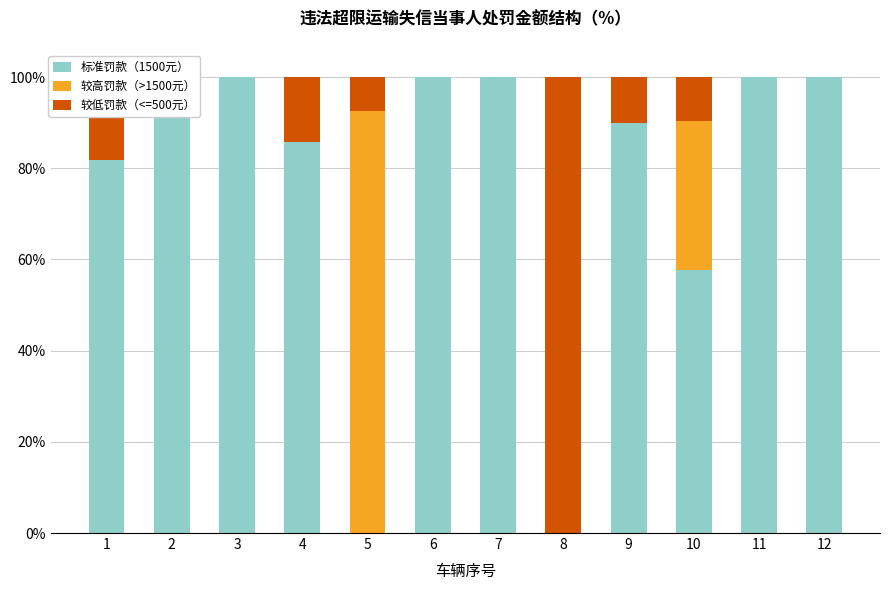

At which category does the chart reach its peak across all series?

2